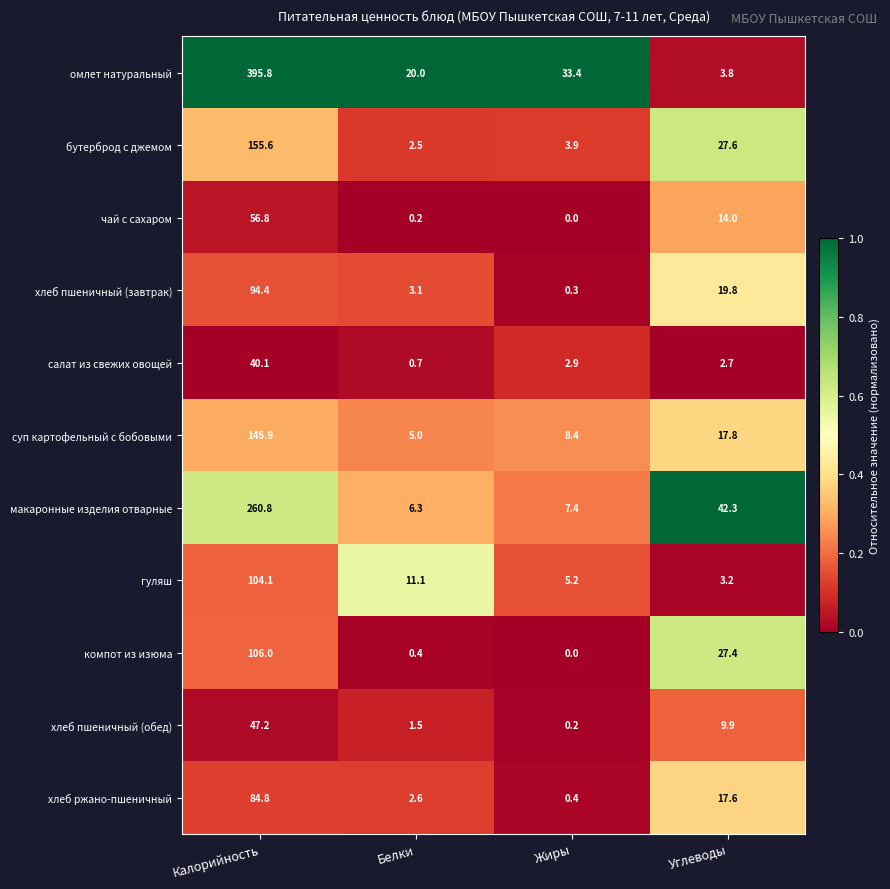

Is the value of омлет натуральный at Калорийность greater than the value of хлеб пшеничный (завтрак) at Жиры?

Yes